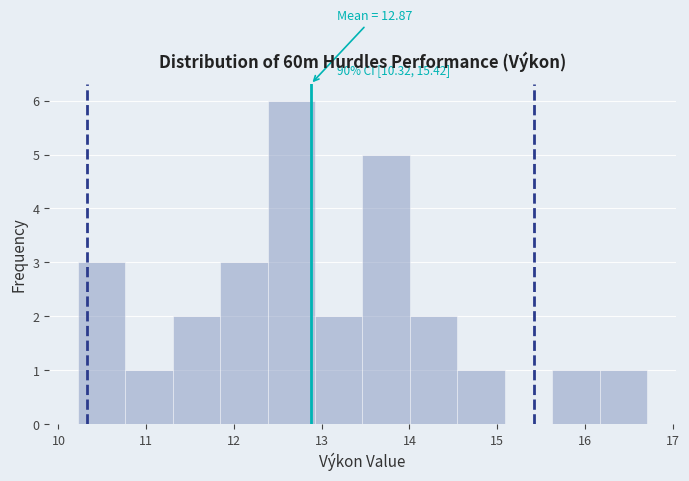

Over which range of the x-axis is the bar tallest?

12.4 to 12.9